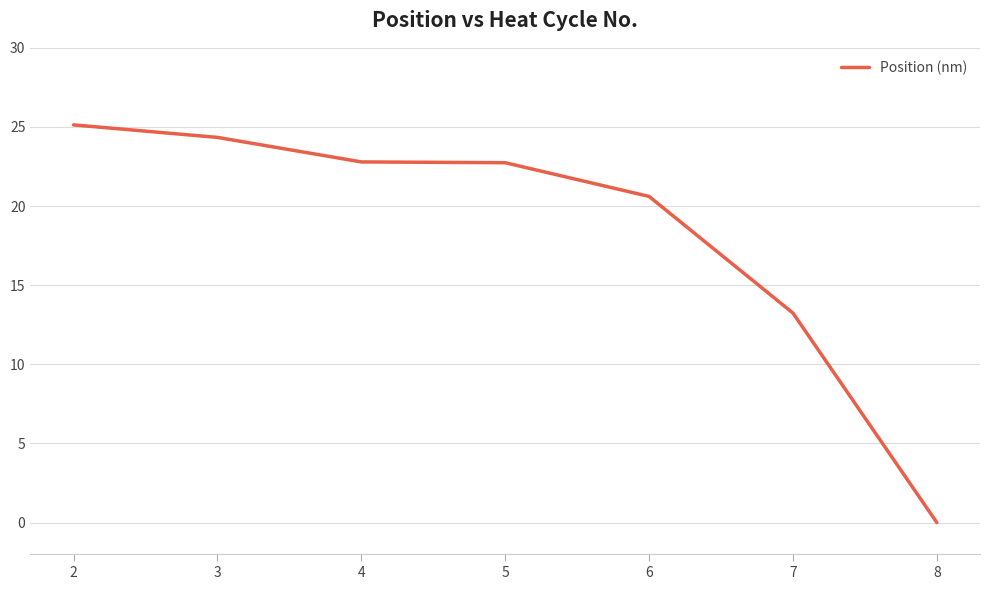

What is the change in value from 2 to 6?

-4.5